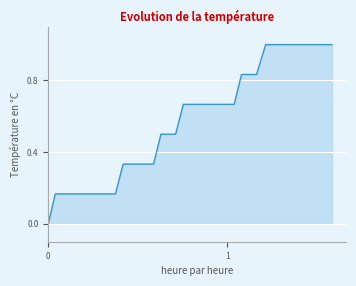

What is the maximum value shown in the chart?

1.0